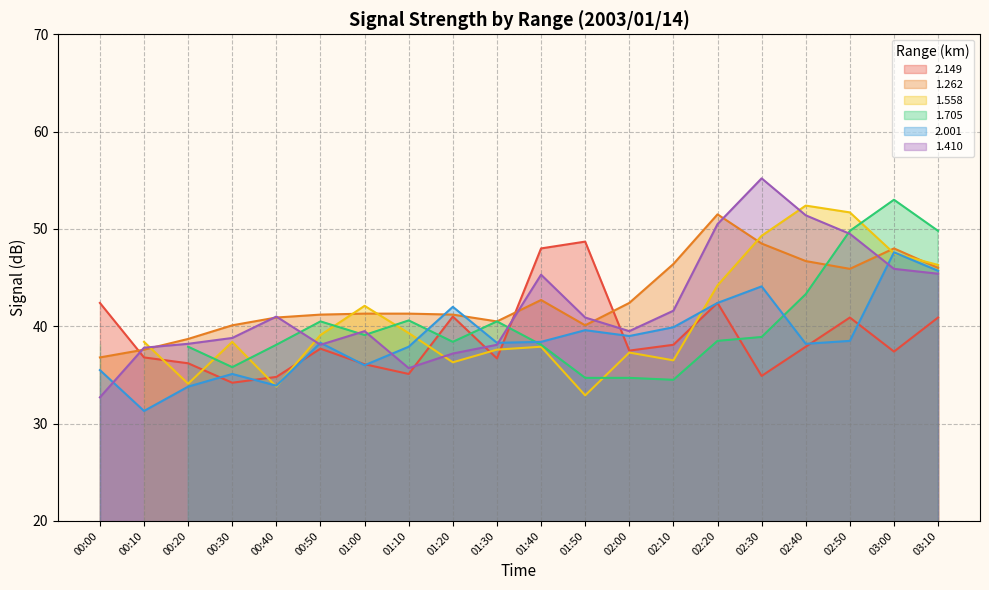

True or false: 2.001 has a value of 38.3 at 01:30.

True